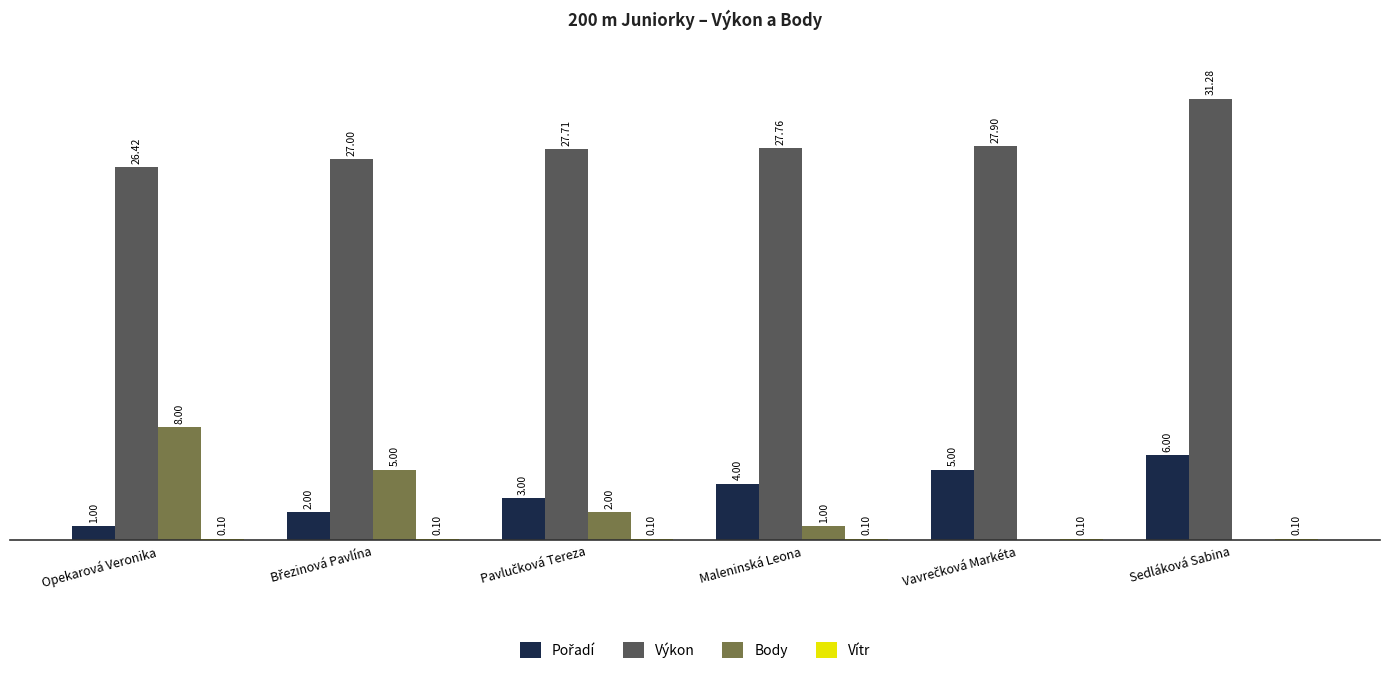

Which series has the largest total across all categories?

Výkon